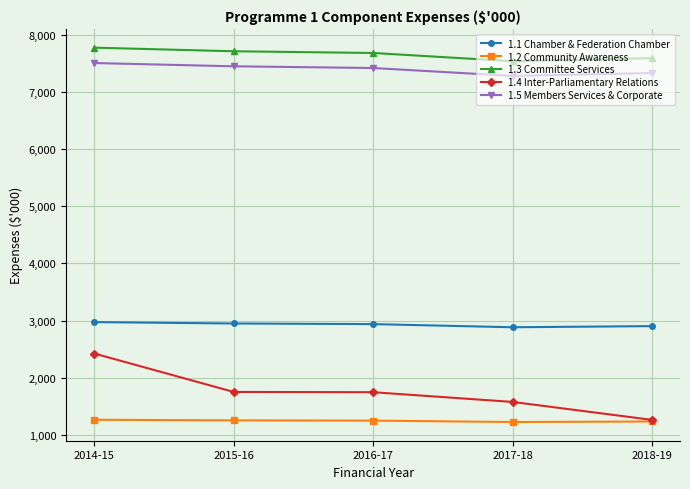

What are all the series names shown in the legend?

1.1 Chamber & Federation Chamber, 1.2 Community Awareness, 1.3 Committee Services, 1.4 Inter-Parliamentary Relations, 1.5 Members Services & Corporate